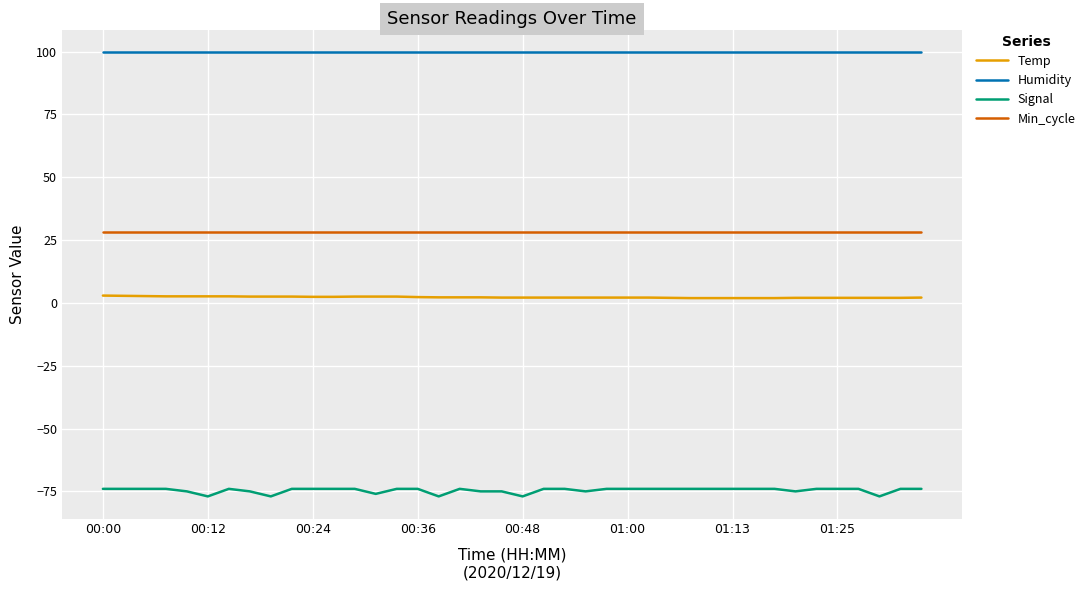

Does the chart have visible grid lines?

Yes